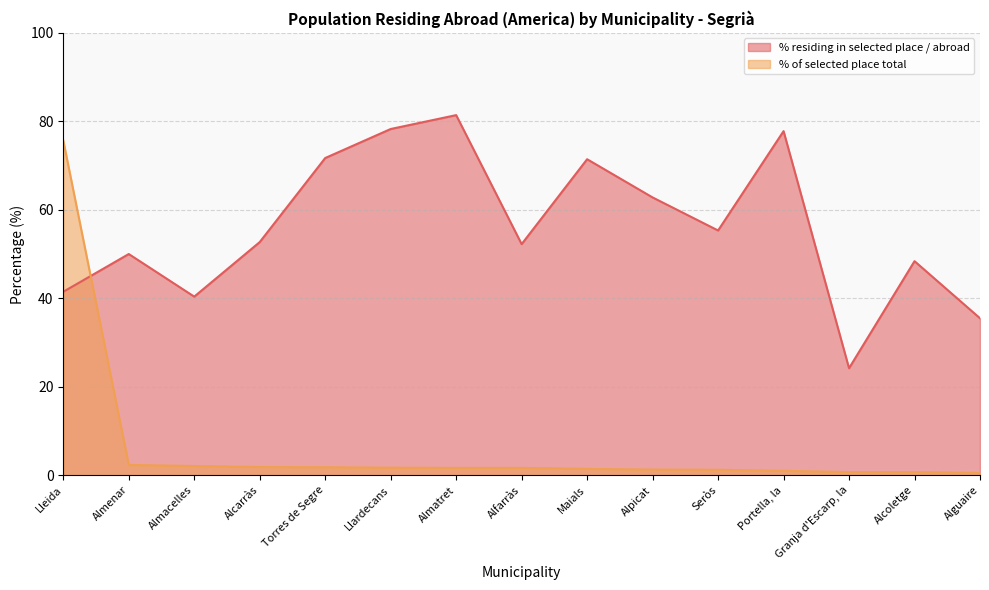

What is the total value across all series at Alcoletge?

49.1